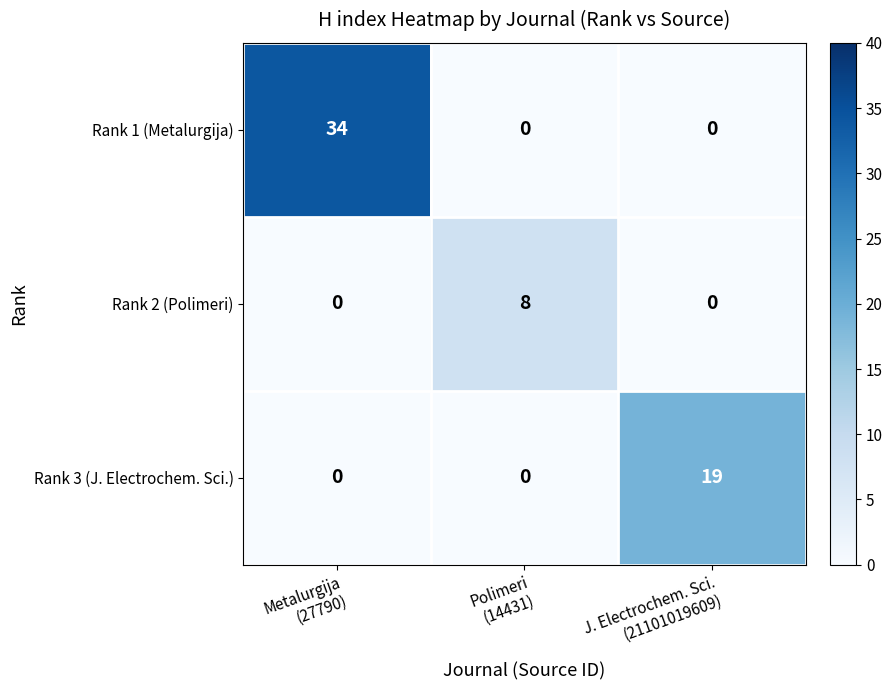

Which series changed the most between Metalurgija
(27790) and J. Electrochem. Sci.
(21101019609)?

Rank 1 (Metalurgija)